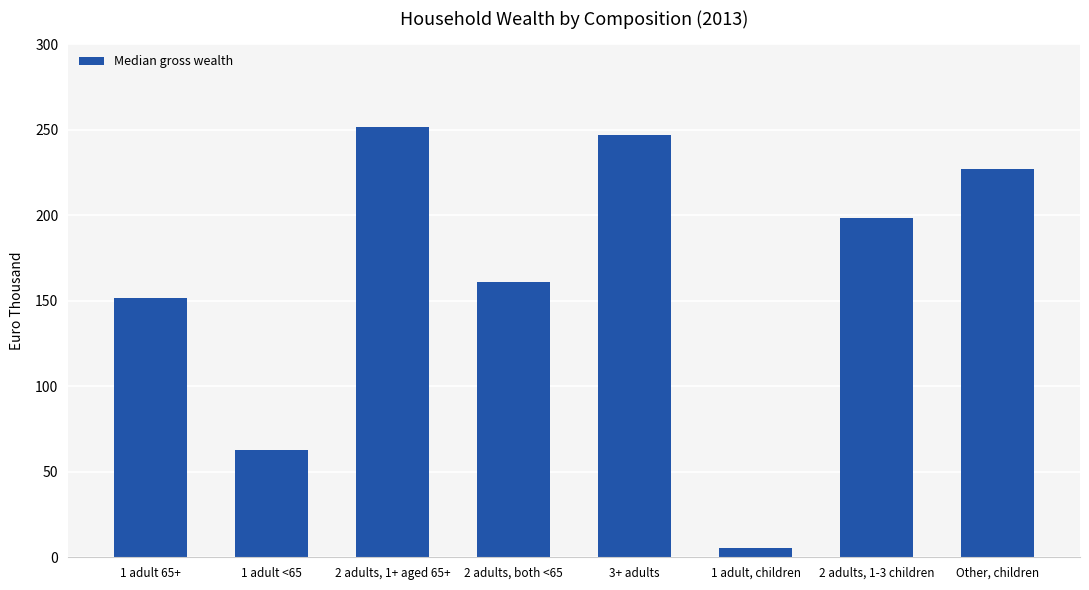

The chart shows a value of 255.7 at 1 adult 65+. True or false?

False